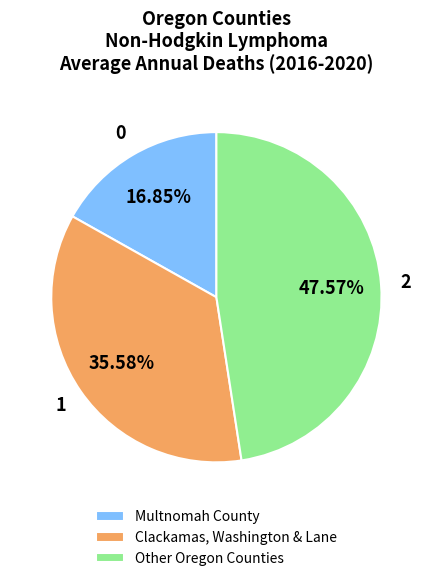

What is the ratio of the value at 0 to the value at 2?

0.4